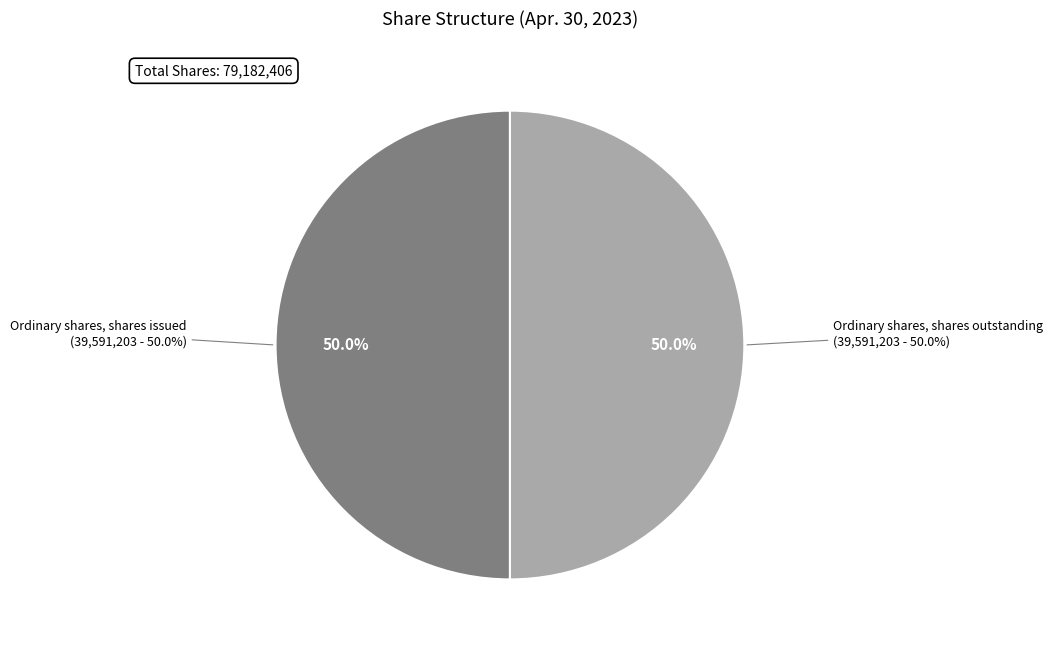

What percentage is the Ordinary shares, shares issued slice, to the nearest percent?

50%